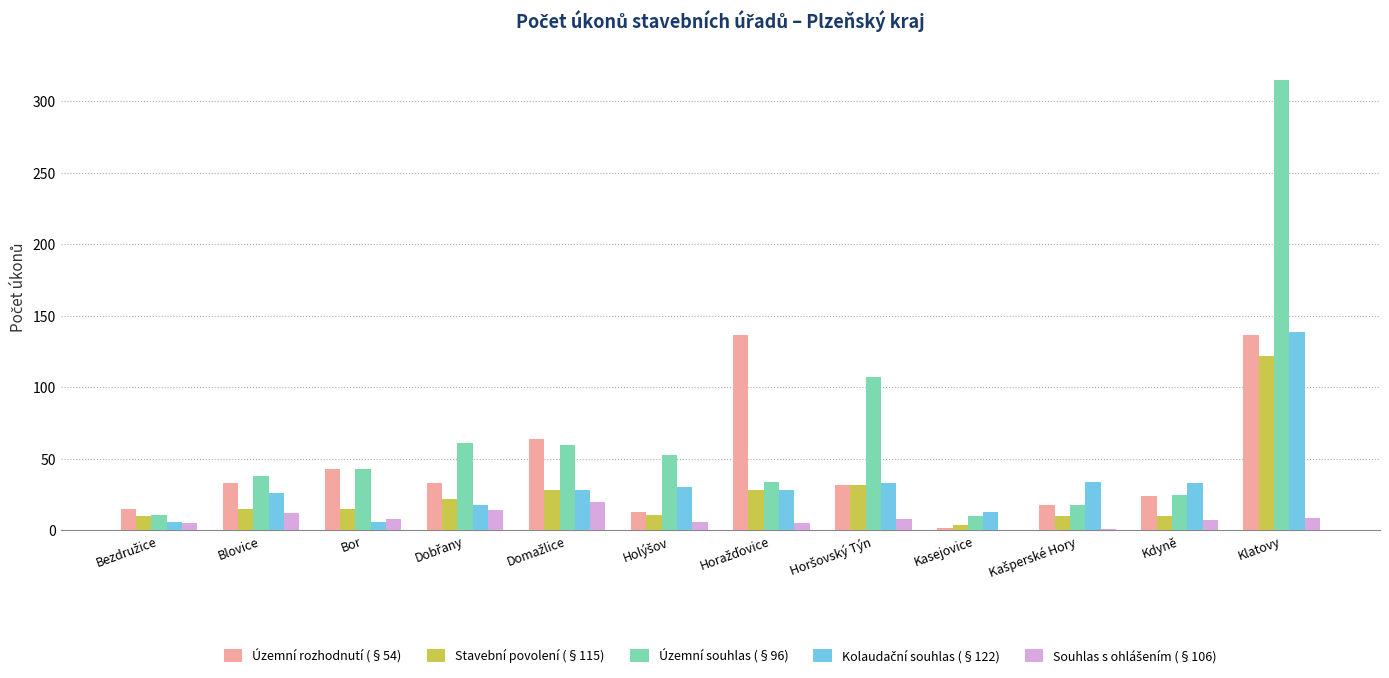

Between Bor and Klatovy, which series saw the biggest shift?

Územní souhlas (§96)